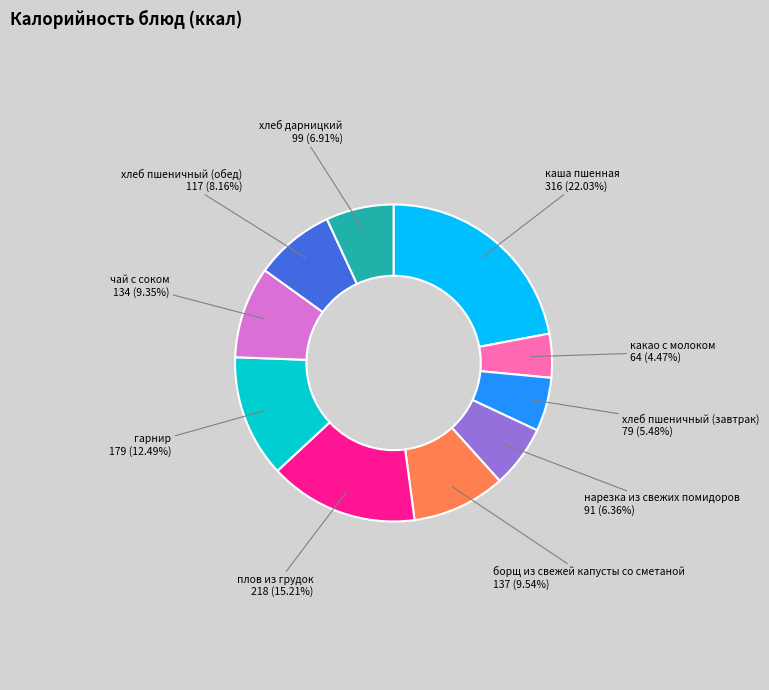

Is there a majority slice in this chart?

No